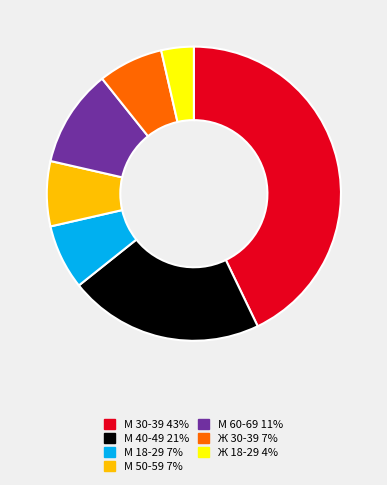

Count the number of slices in the pie.

7